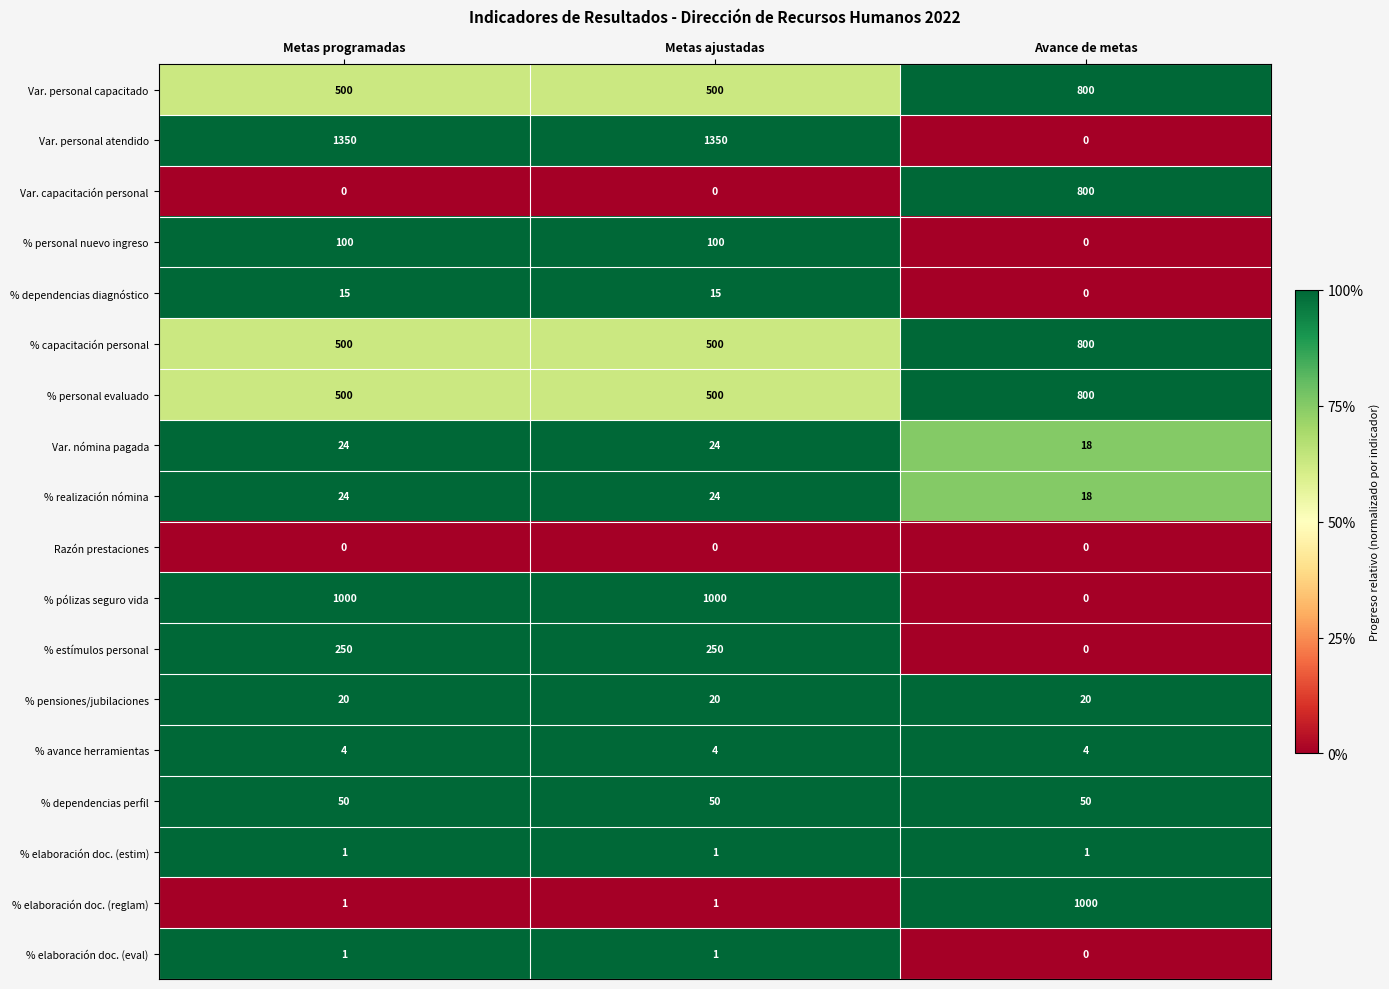

What is the total value across all series at Metas ajustadas?

4340